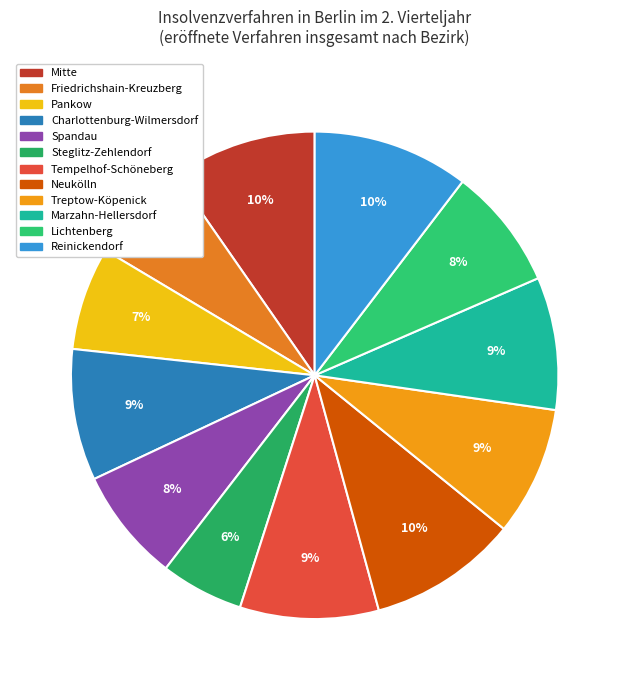

Does Mitte represent more than half of the total?

No